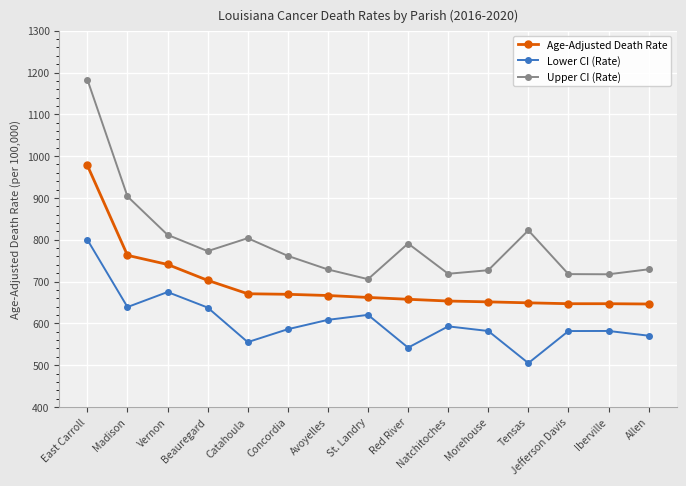

What is the value of the Upper CI (Rate) point at the 1st from the left?

1183.1